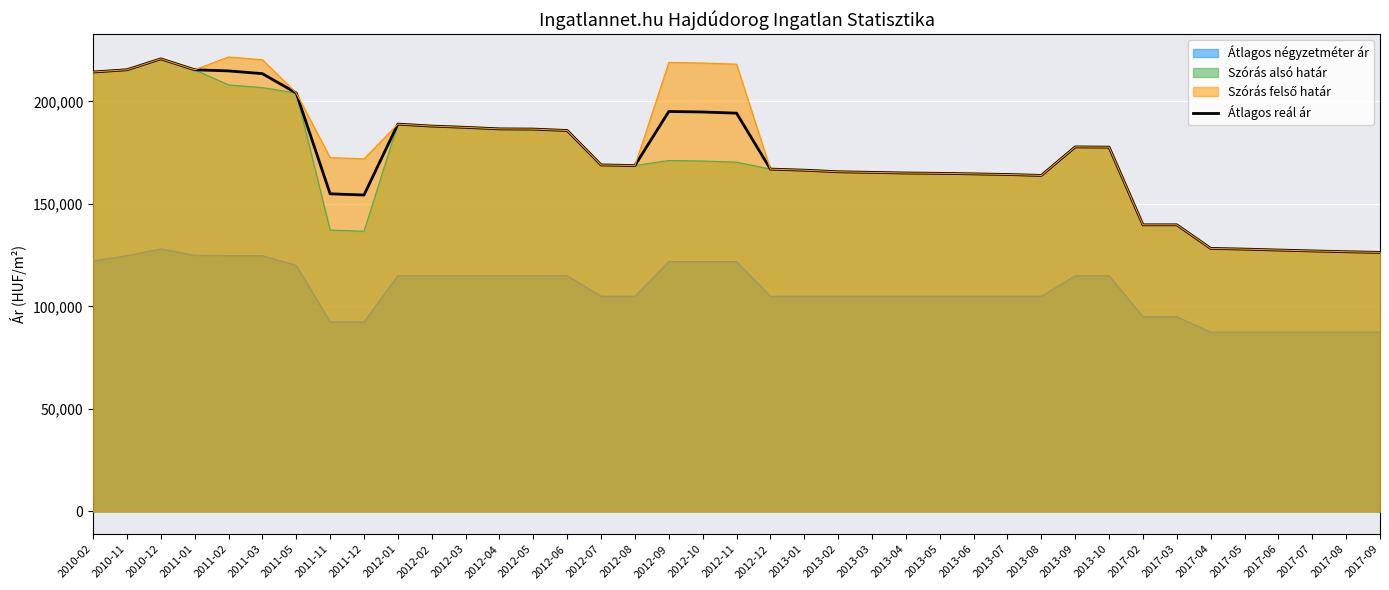

At which category does the chart reach its minimum across all series?

2017-09